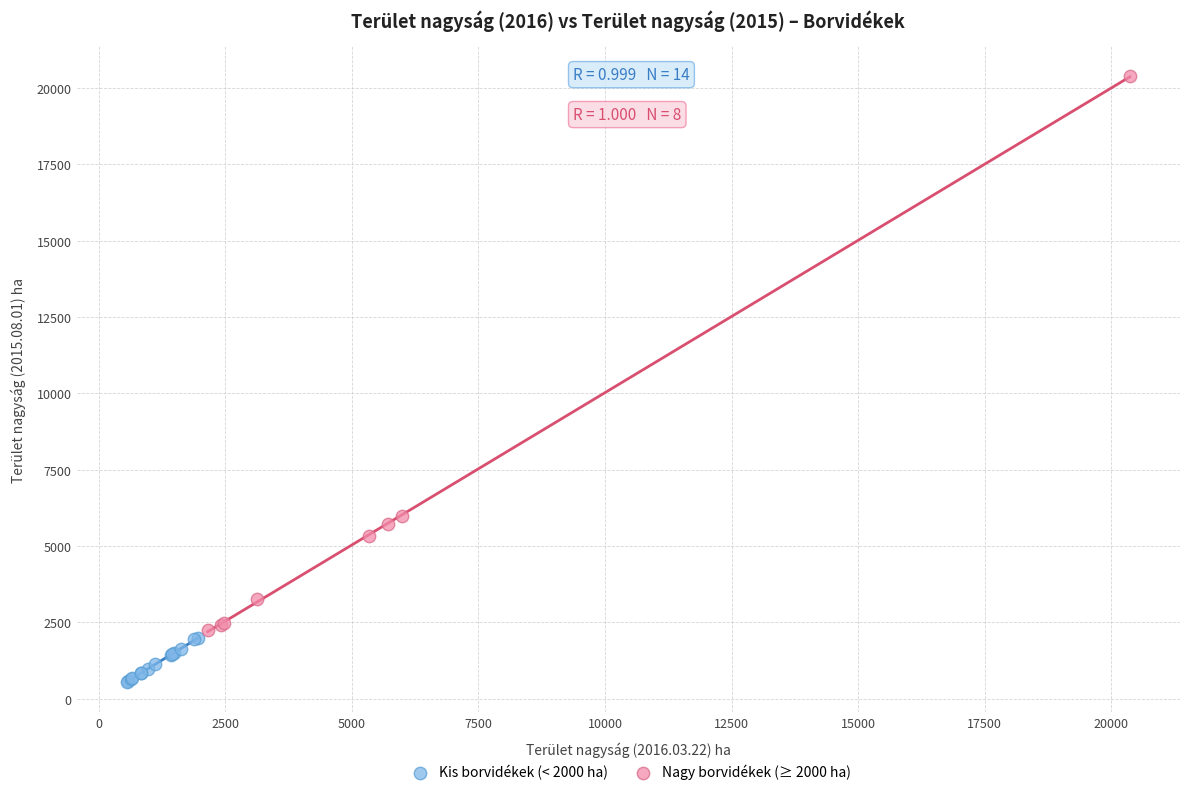

Which series reaches the minimum Y coordinate?

Kis borvidékek (< 2000 ha)